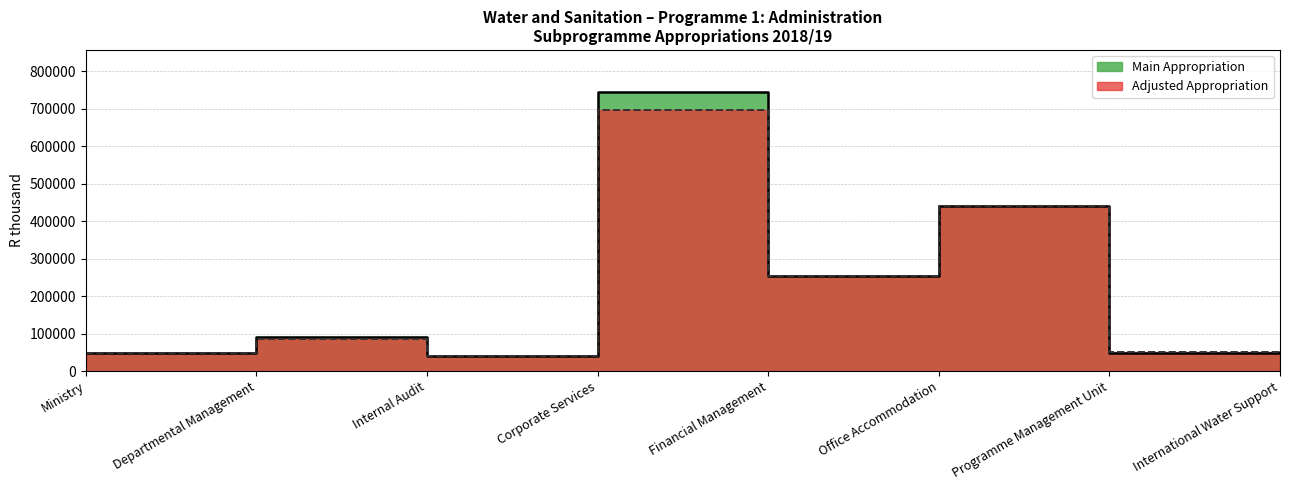

The value of Main Appropriation at Ministry is 48452. True or false?

True